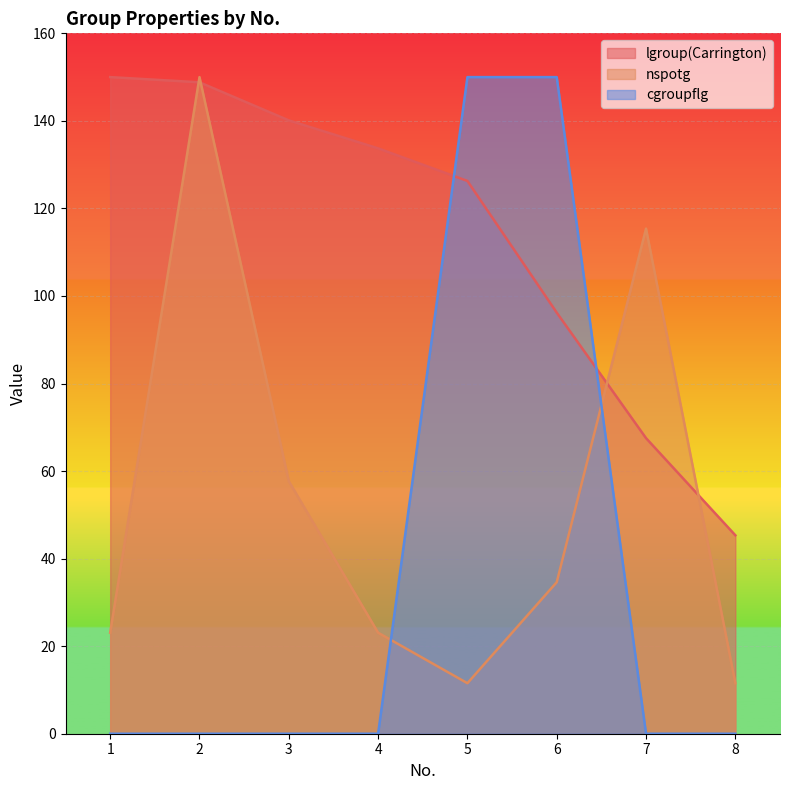

How many intersections are there between lgroup(Carrington) and cgroupflg?

2